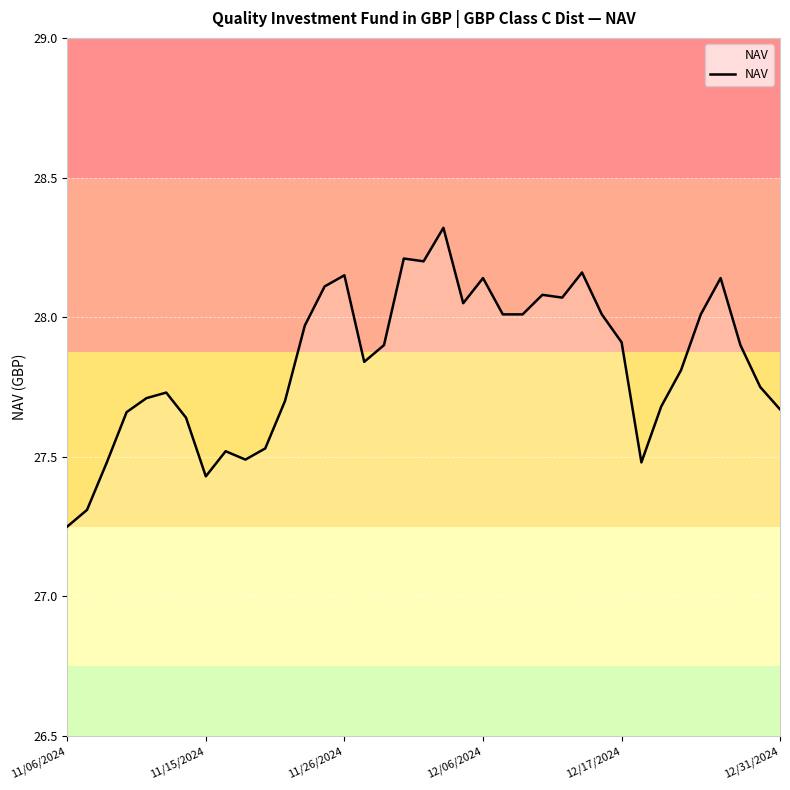

What is the greatest value displayed?

28.3